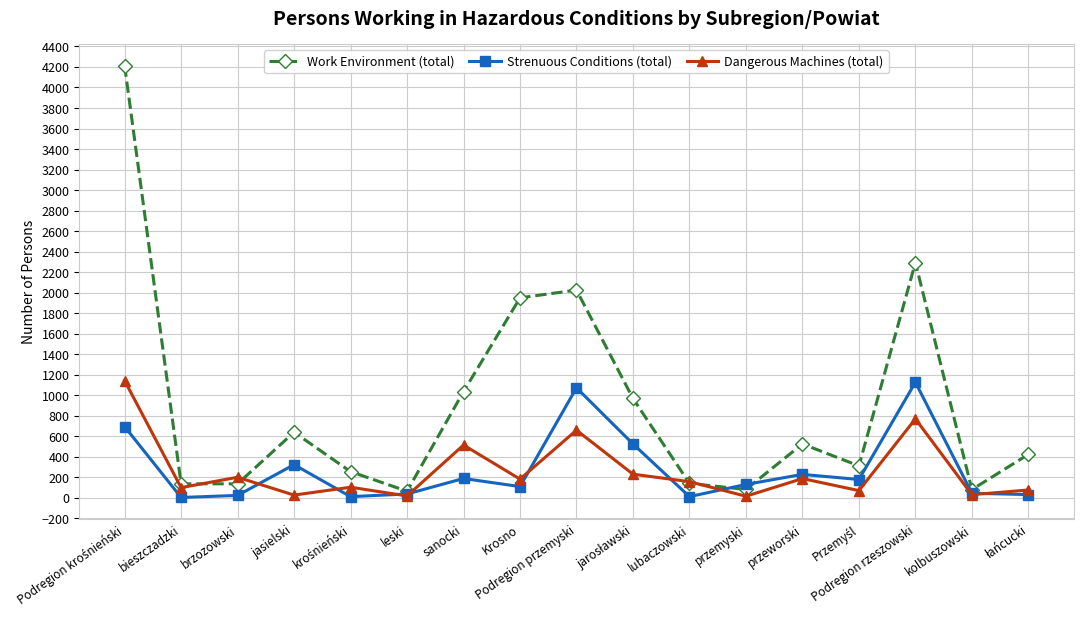

In Dangerous Machines (total), how many points are higher than both neighbors (excluding endpoints)?

6